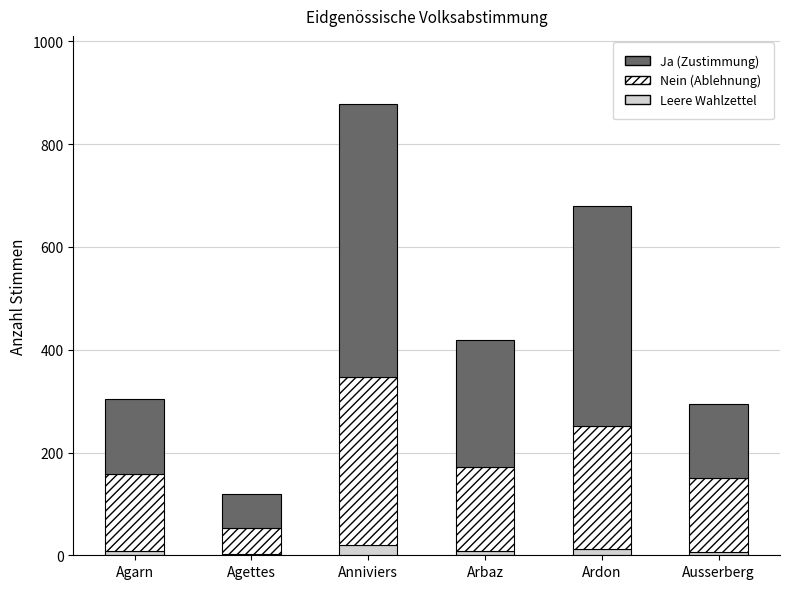

At which category is the sum across all series the highest?

Anniviers